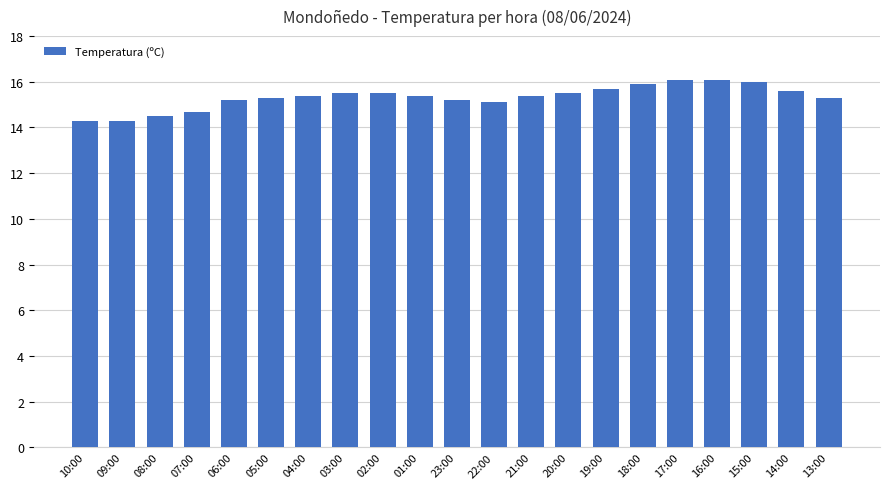

Count the number of categories in the chart.

21